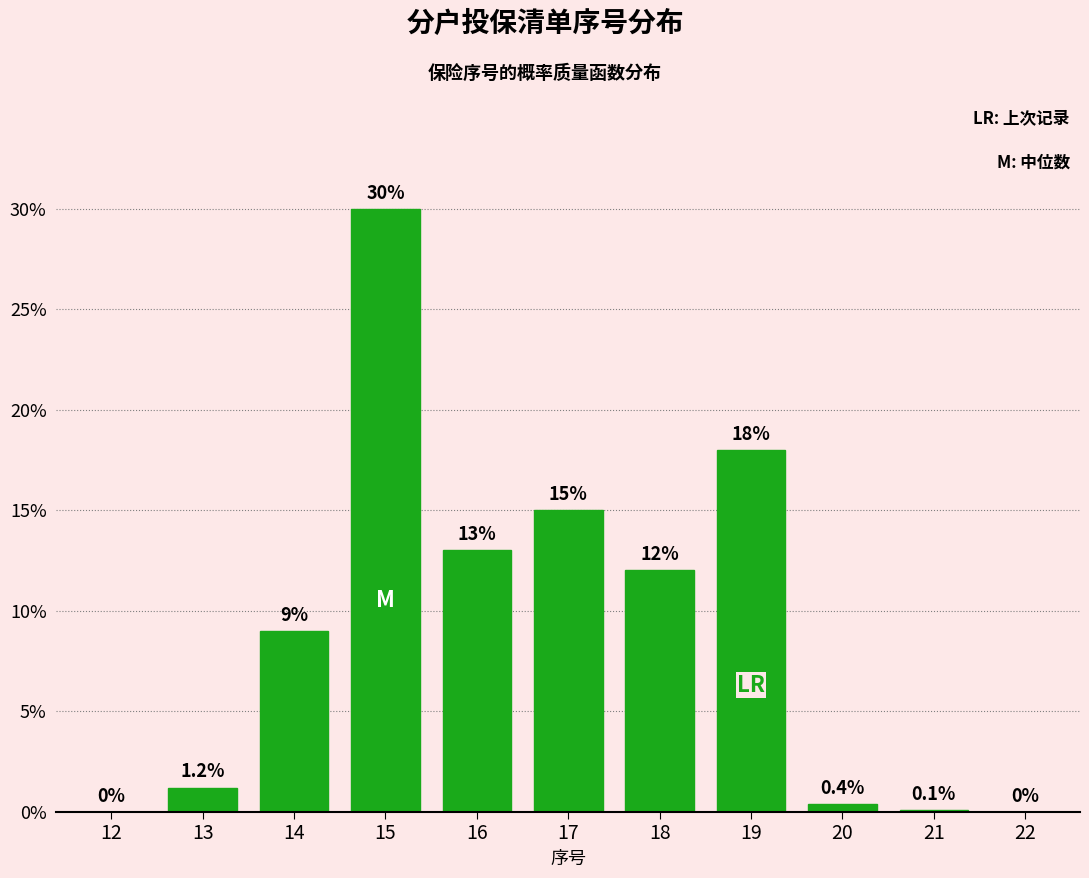

Reading left to right, transcribe all the data shown in this chart.

12=0.0	13=1.2	14=9.0	15=30.0	16=13.0	17=15.0	18=12.0	19=18.0	20=0.4	21=0.1	22=0.0